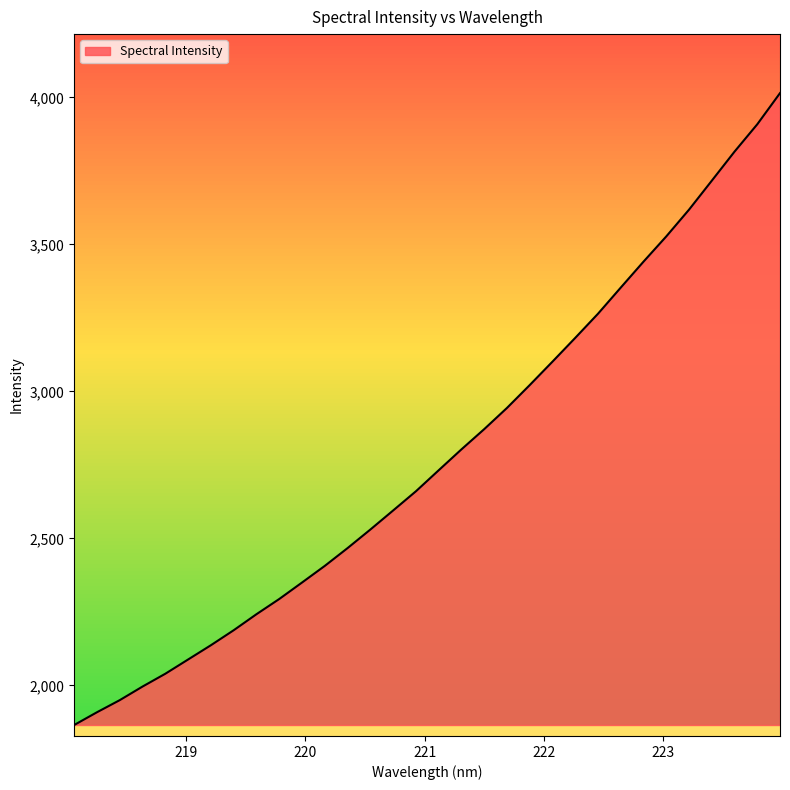

How many lines are shown in the chart?

1